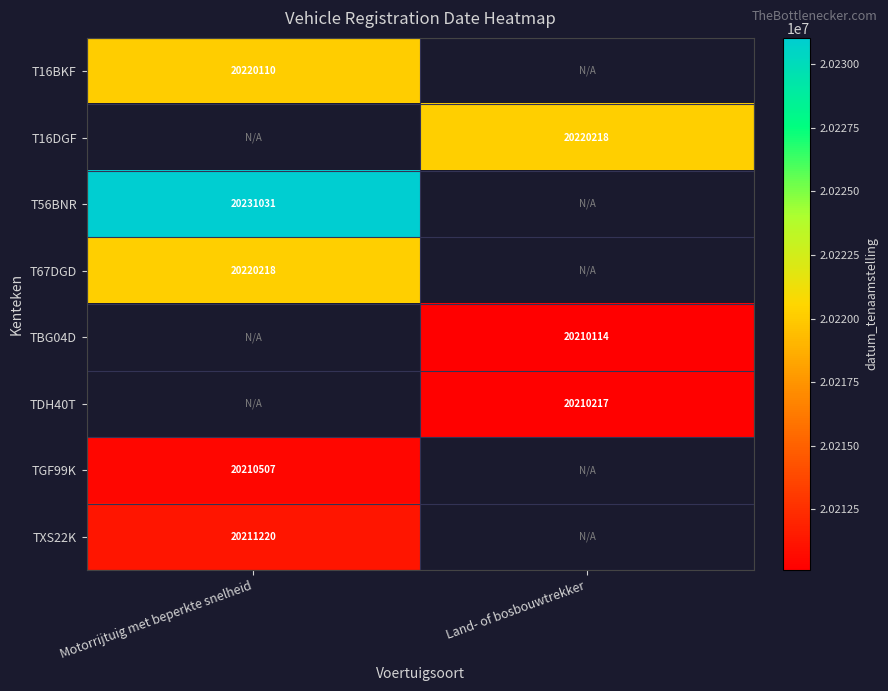

At how many categories does at least one series exceed 20211672?

2